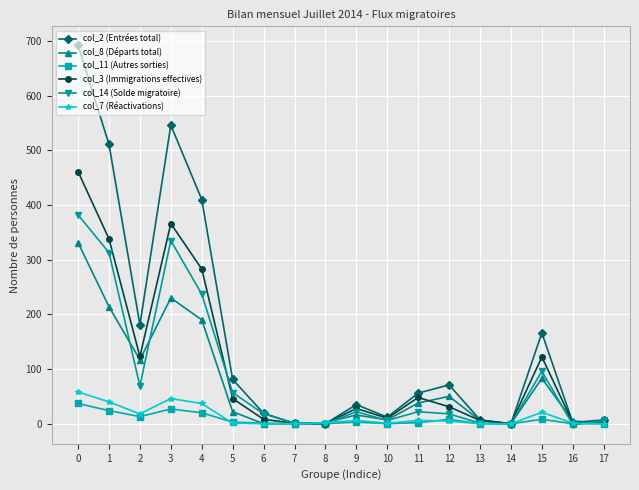

Is the value of col_2 (Entrées total) at 12 greater than the value of col_8 (Départs total) at 10?

Yes